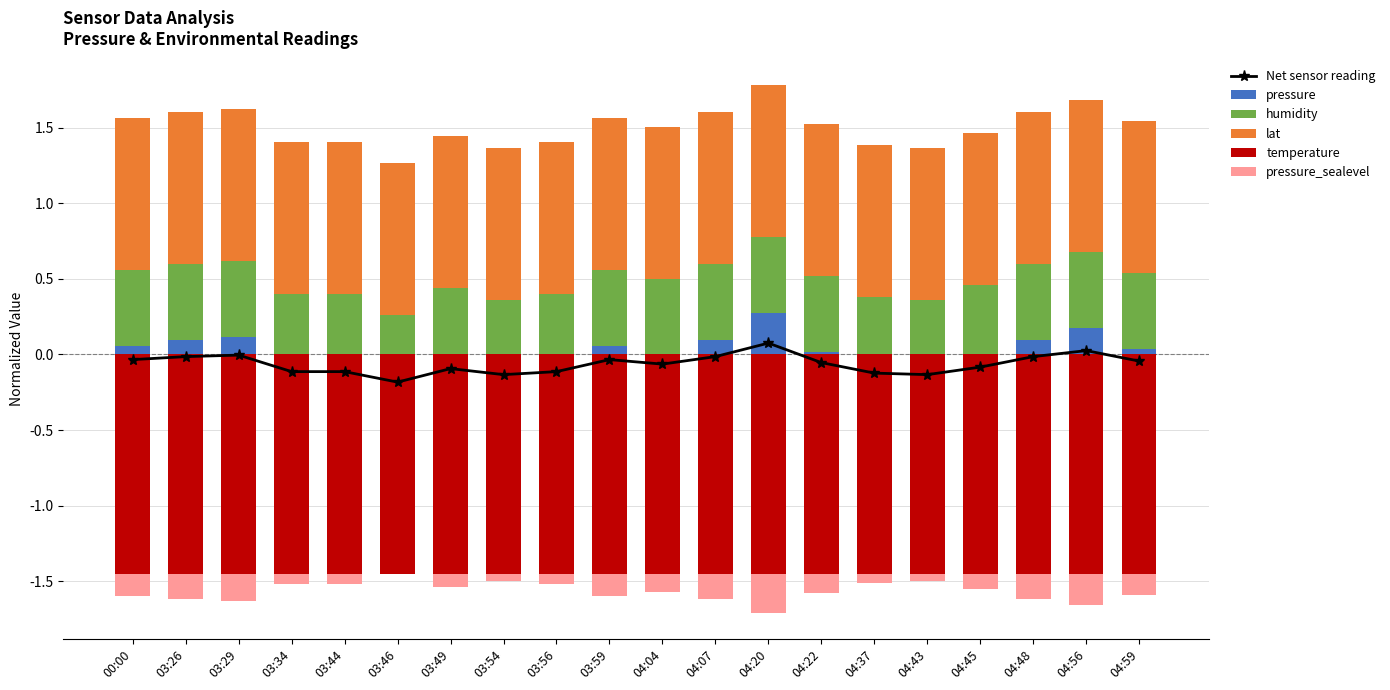

How many groups of bars are there?

20